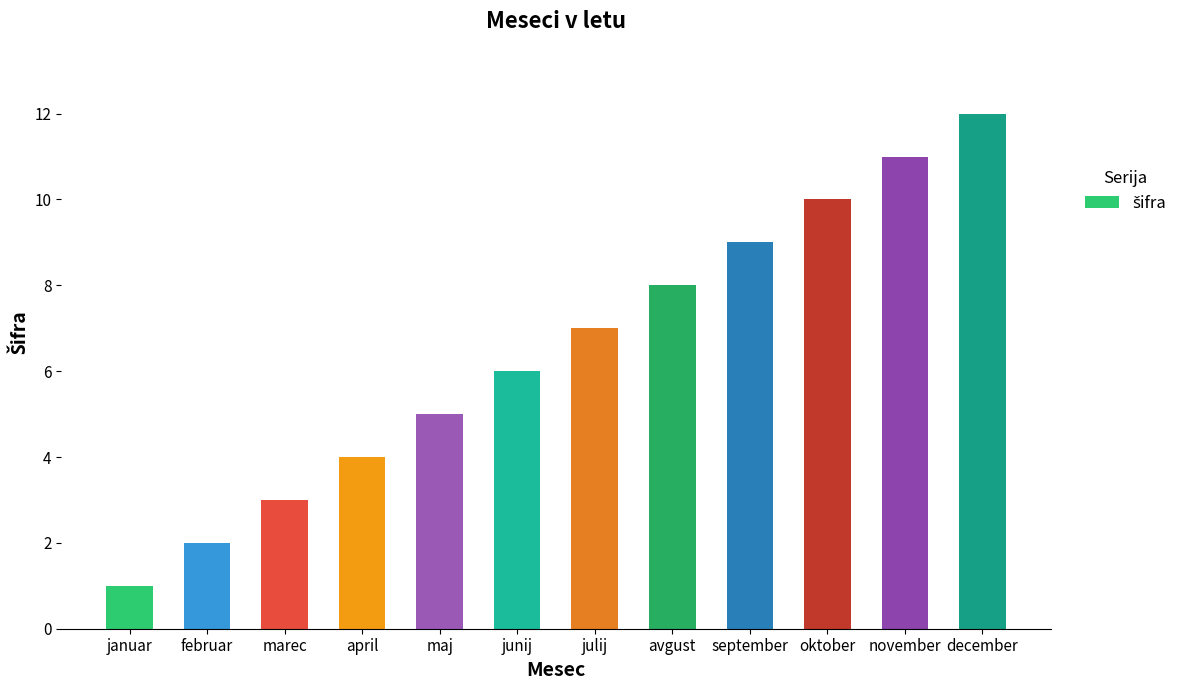

Reading left to right, transcribe all the data shown in this chart.

januar=1	februar=2	marec=3	april=4	maj=5	junij=6	julij=7	avgust=8	september=9	oktober=10	november=11	december=12